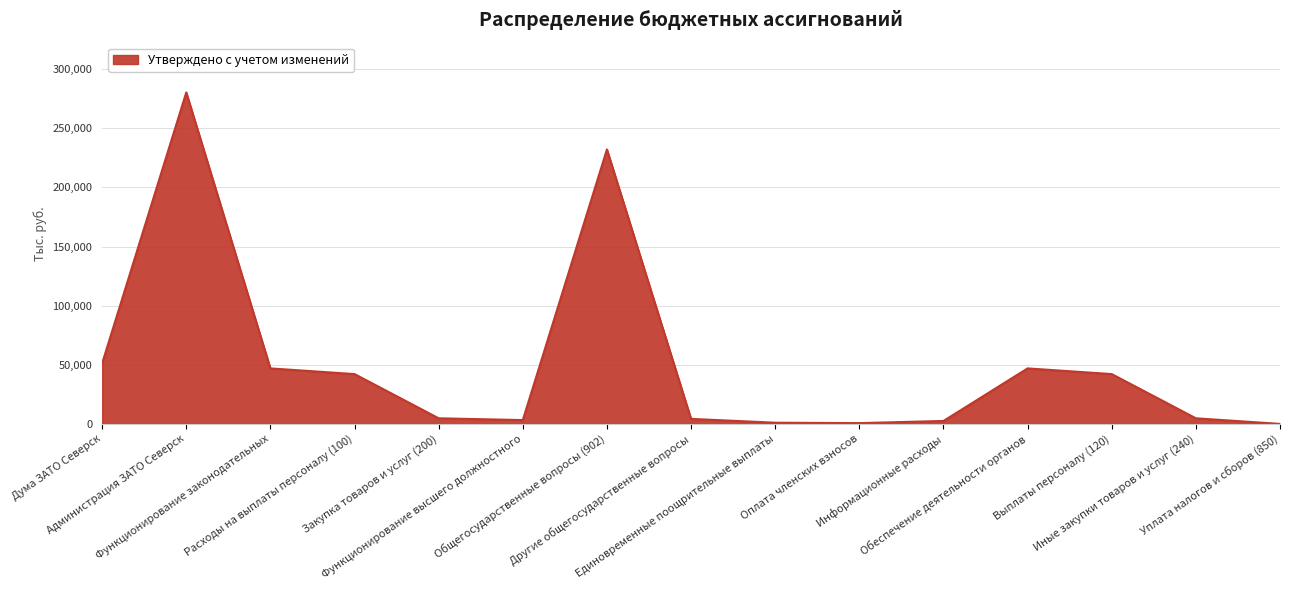

What is the greatest value displayed?

280282.7